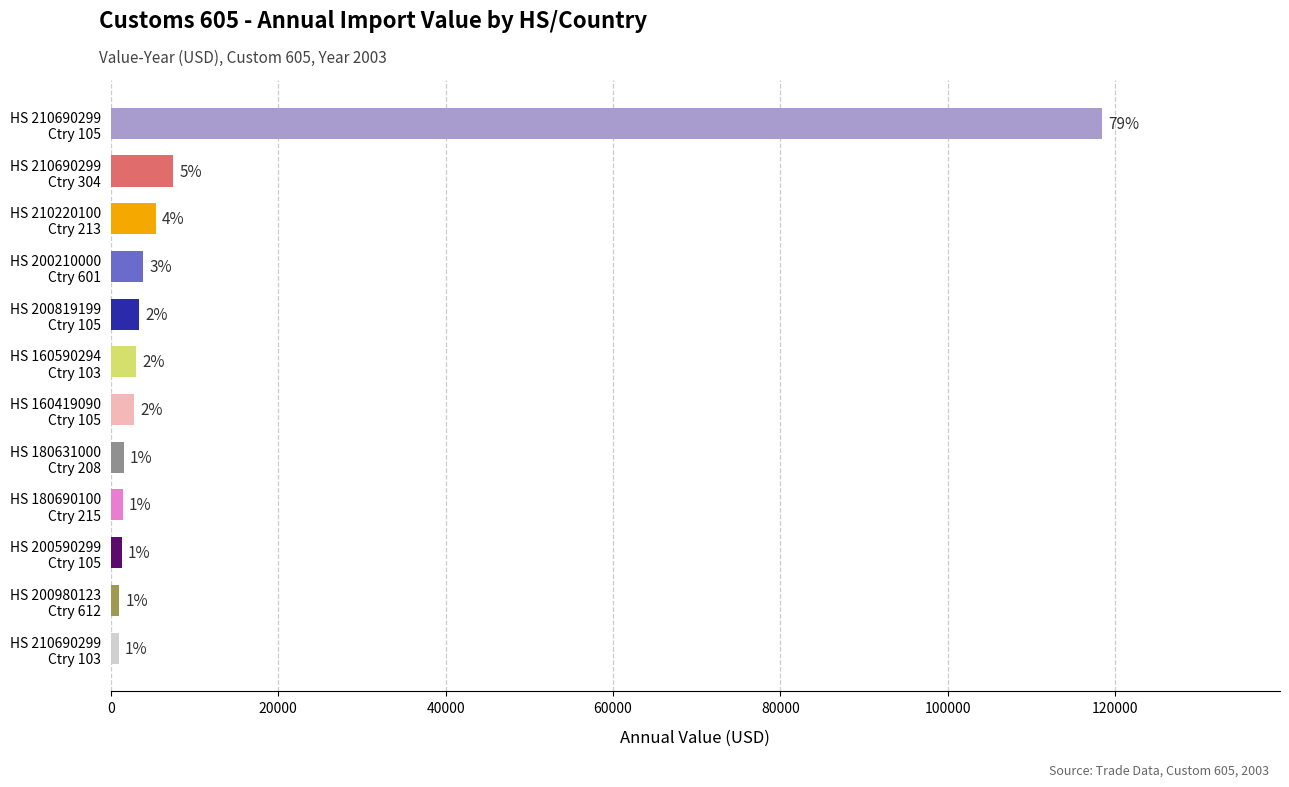

List the labels in order of value, smallest first.

HS 210690299 Ctry 103, HS 200980123 Ctry 612, HS 200590299 Ctry 105, HS 180690100 Ctry 215, HS 180631000 Ctry 208, HS 160419090 Ctry 105, HS 160590294 Ctry 103, HS 200819199 Ctry 105, HS 200210000 Ctry 601, HS 210220100 Ctry 213, HS 210690299 Ctry 304, HS 210690299 Ctry 105